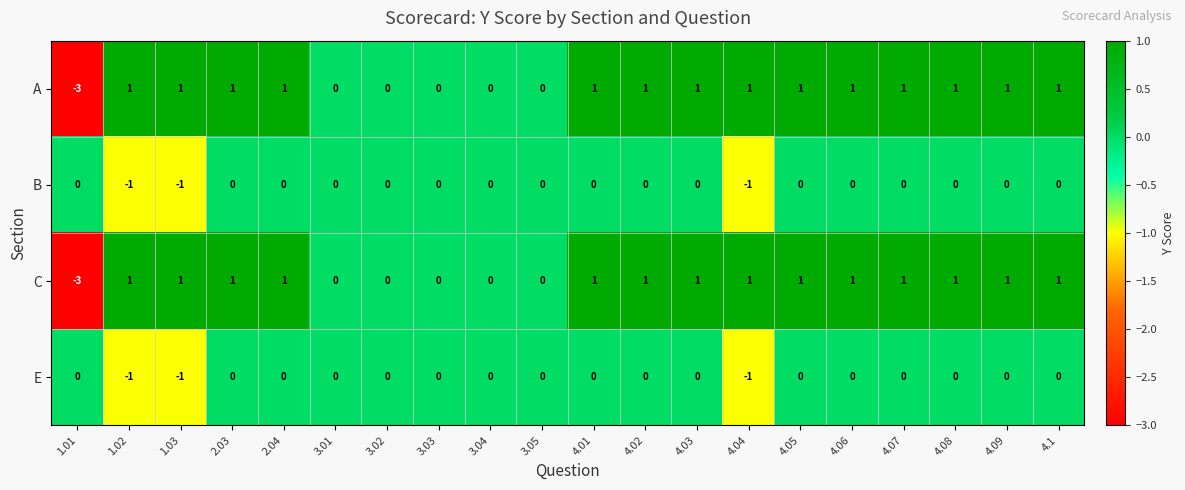

Count the number of categories in the chart.

20